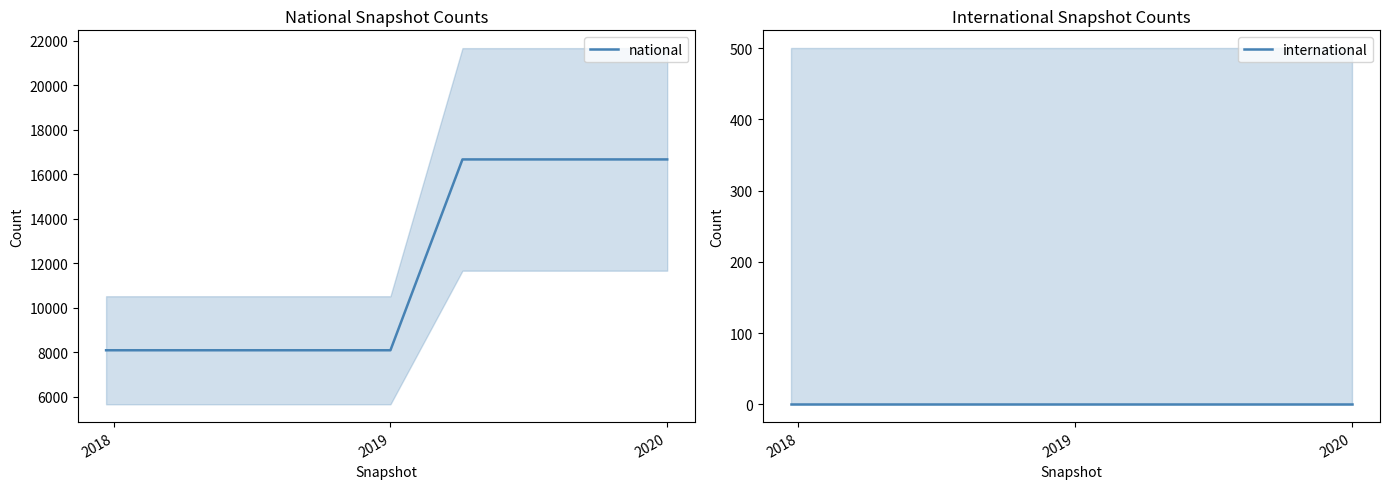

What is the minimum value for national?

8093